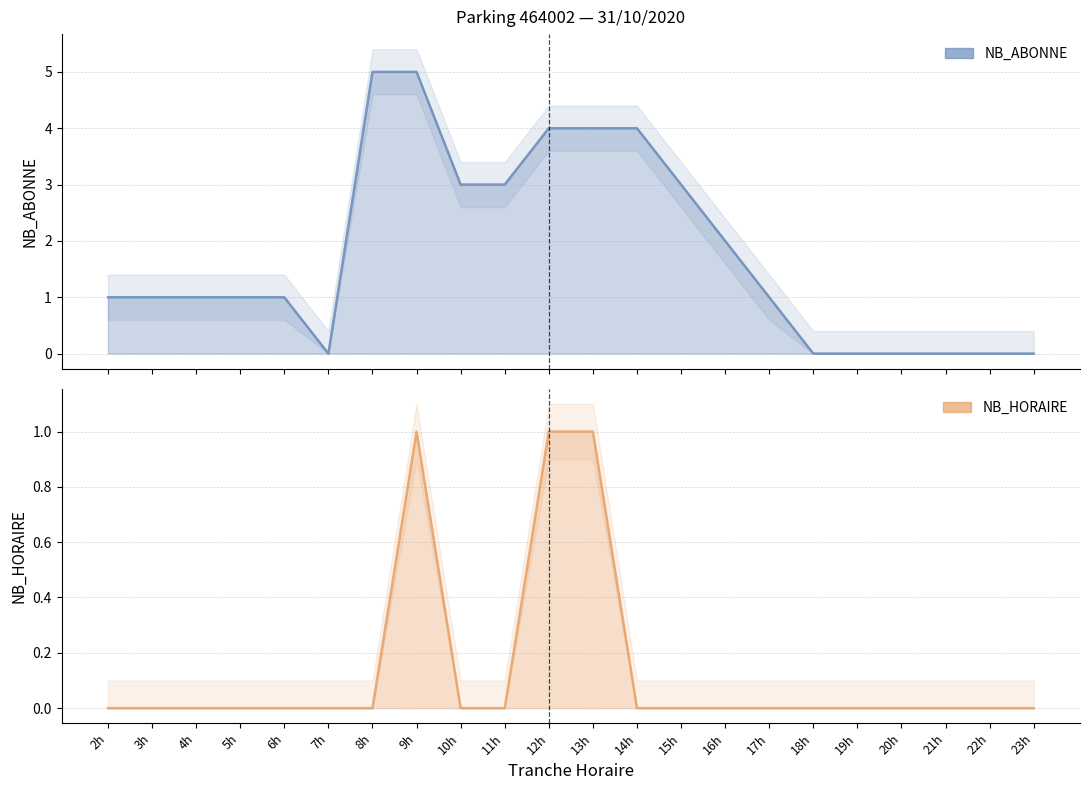

How many positive values does the NB_ABONNE series have?

15